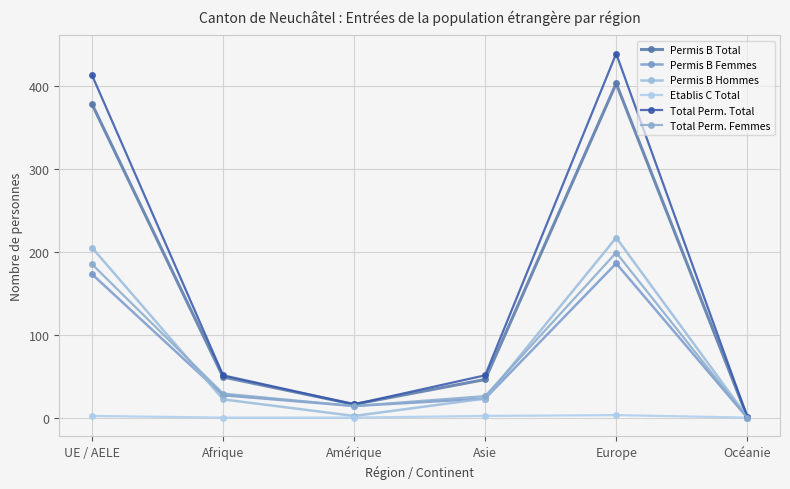

What is the label of the 6th point from the left?

Océanie